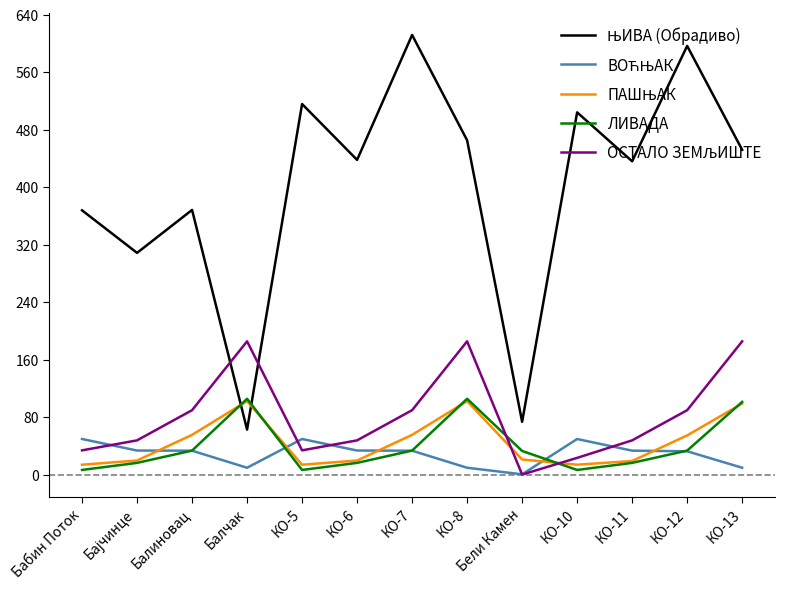

What is the difference between the highest and lowest values at КО-7?

578.4